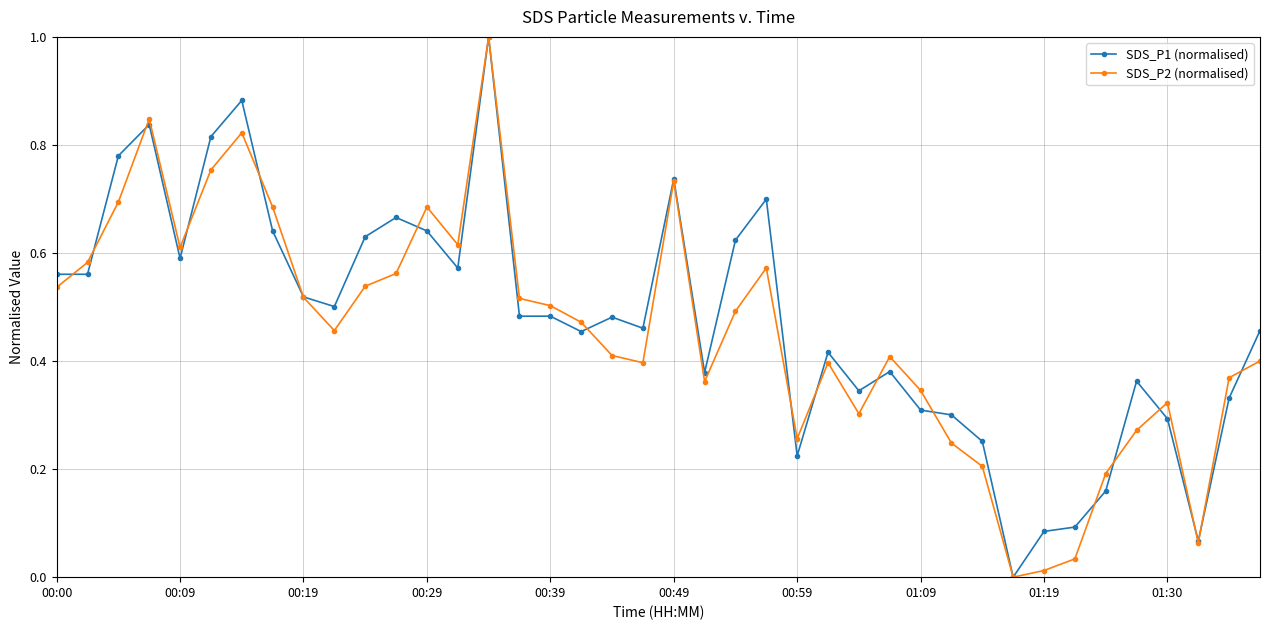

True or false: SDS_P1 (normalised) has more than 2 interior local peaks.

True